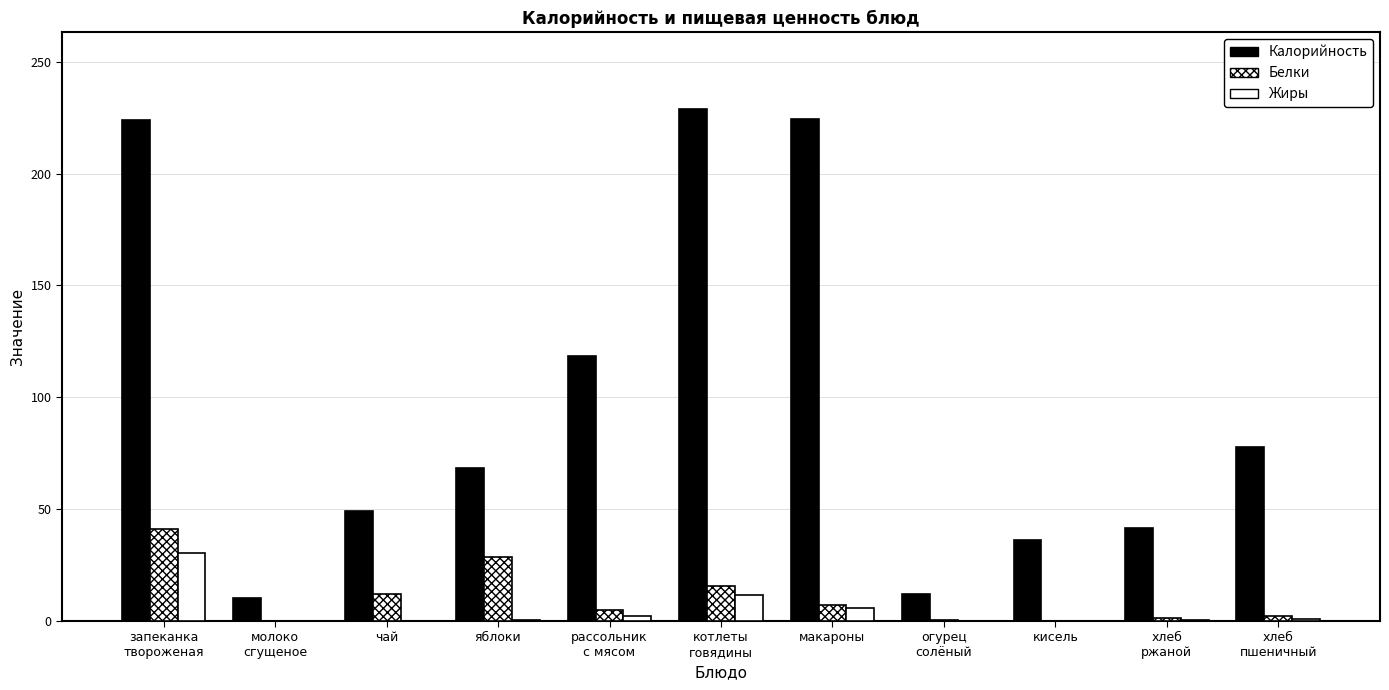

Are the bars horizontal?

No